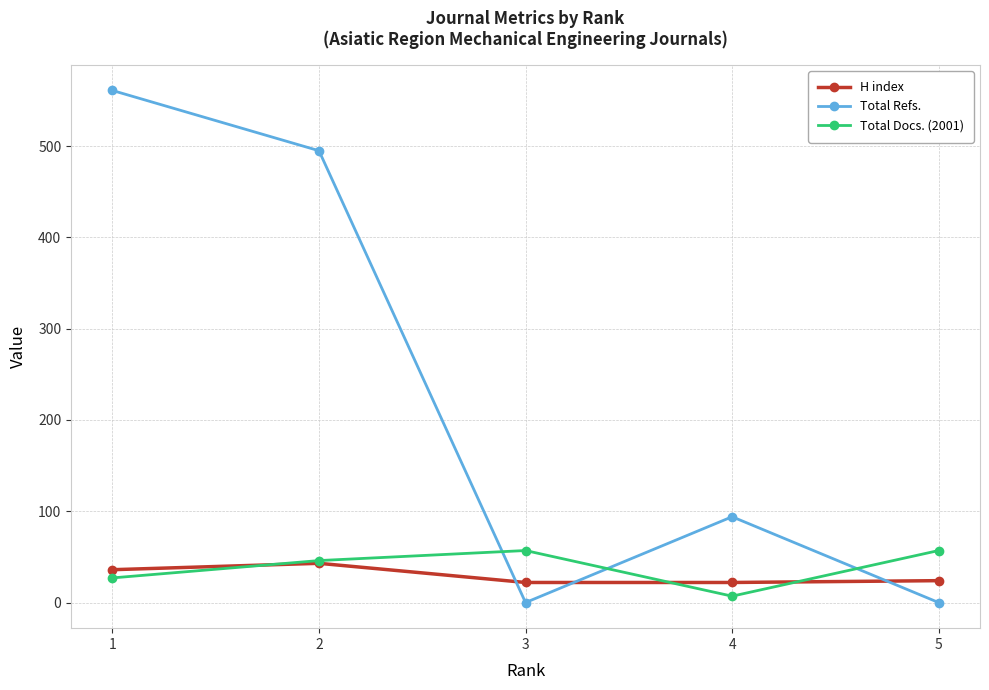

At which label is Total Refs. closest to 280?

4